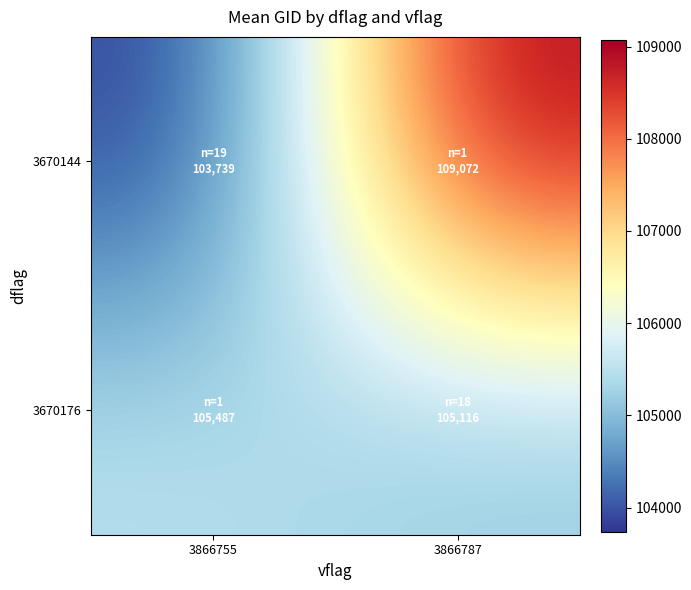

Reading left to right, transcribe all the data shown in this chart.

3670144: 3866755=103738.6	3866787=109072.0
3670176: 3866755=105487.0	3866787=105116.2